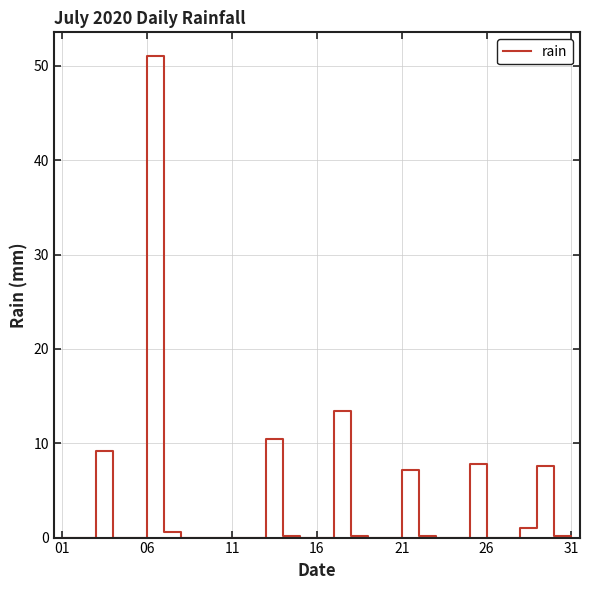

What is the difference between the maximum and minimum values?

51.0